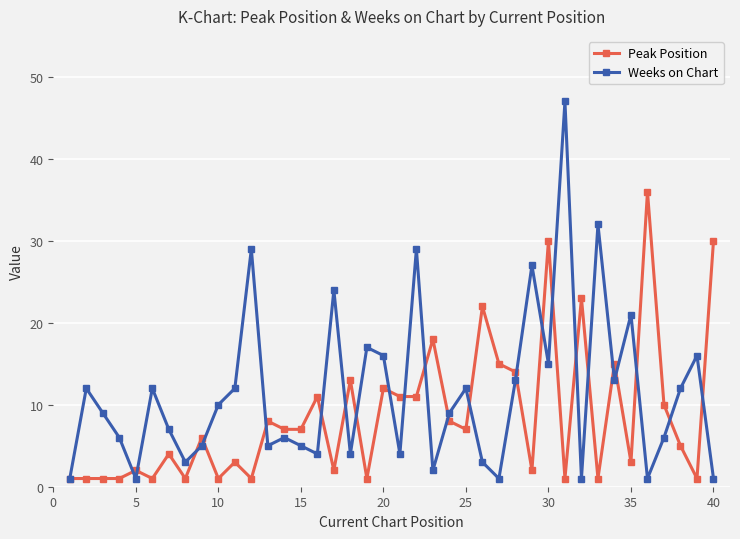

Which series has the largest total across all categories?

Weeks on Chart